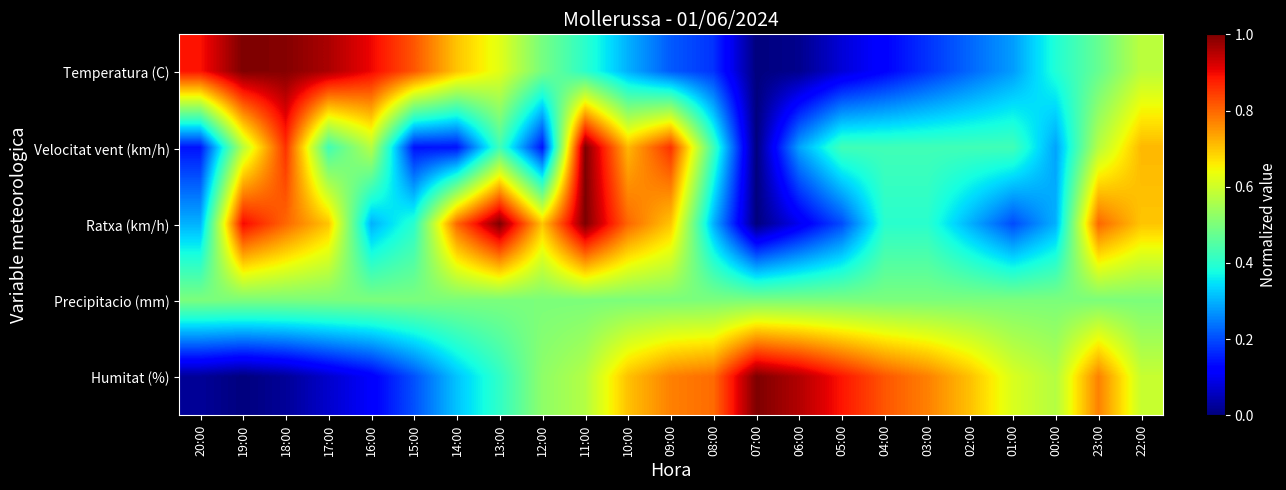

How many data points does each series have?

23